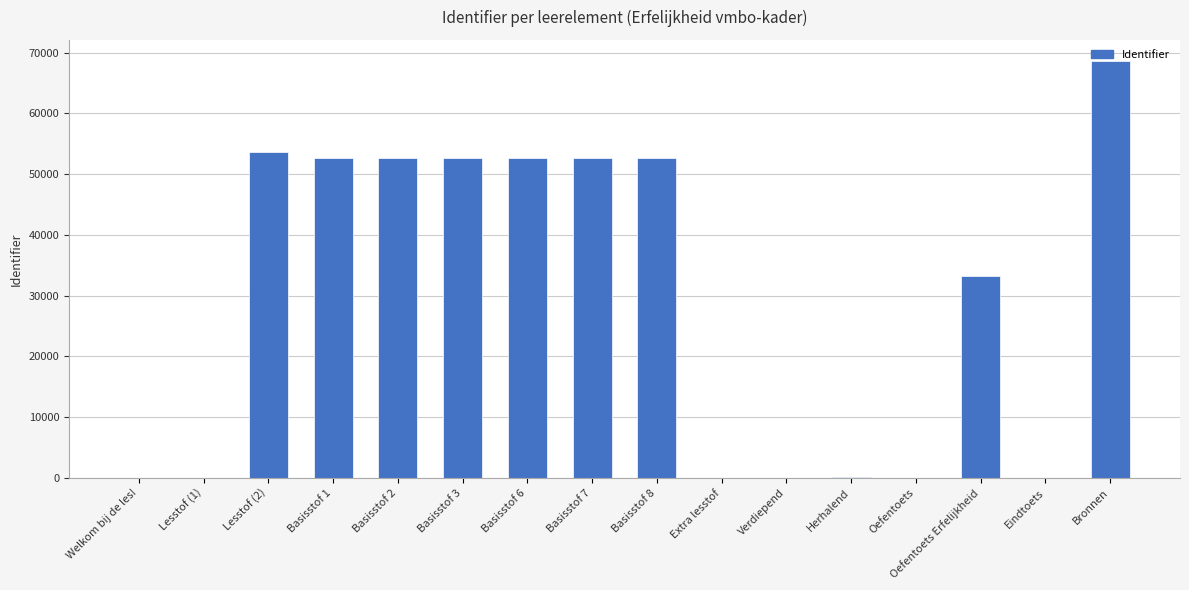

What is the sum of all values?

472085